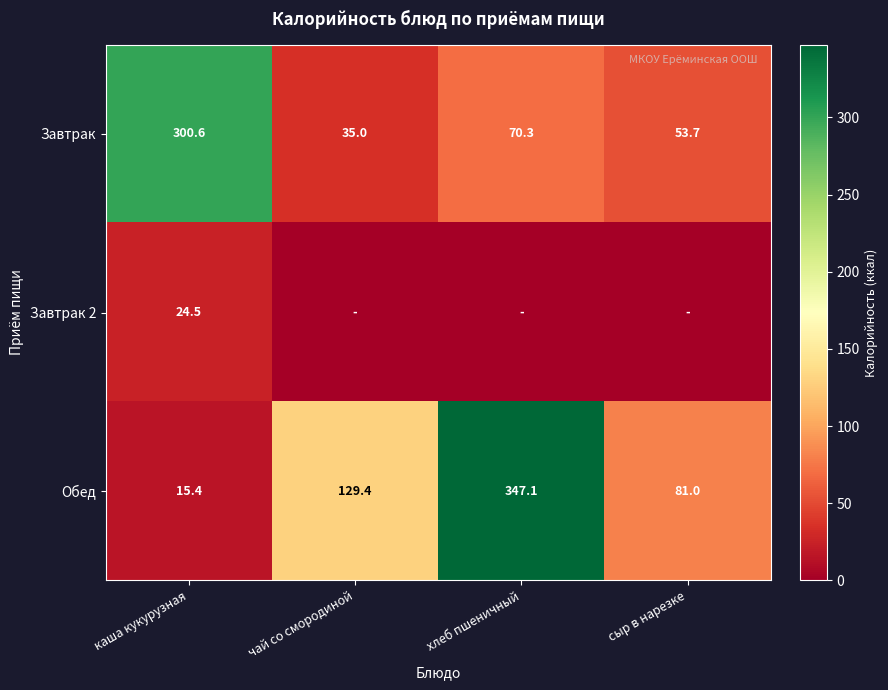

At which label is Завтрак closest to 167?

хлеб пшеничный